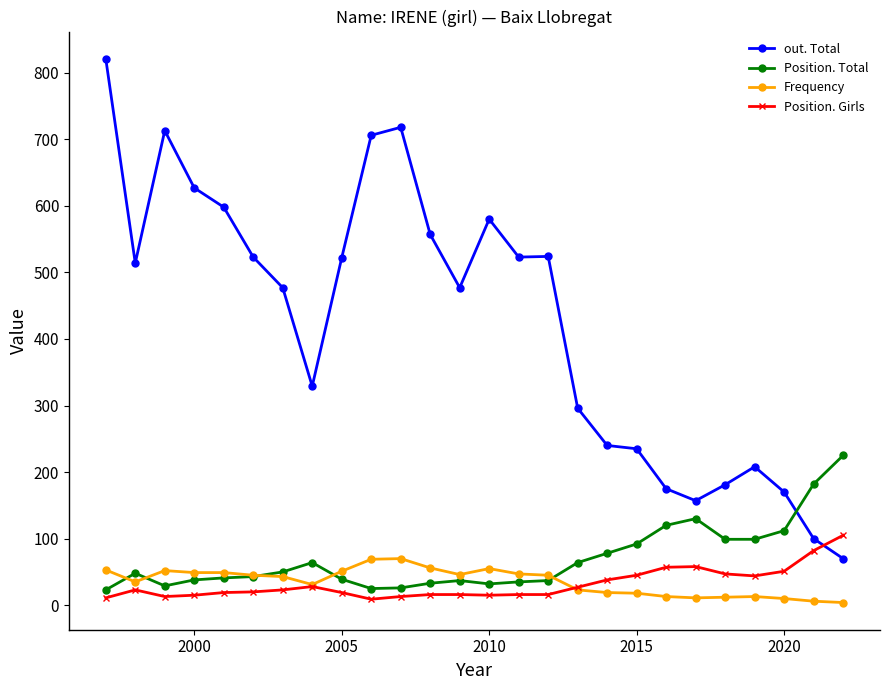

True or false: out. Total and Frequency intersect in this chart.

False